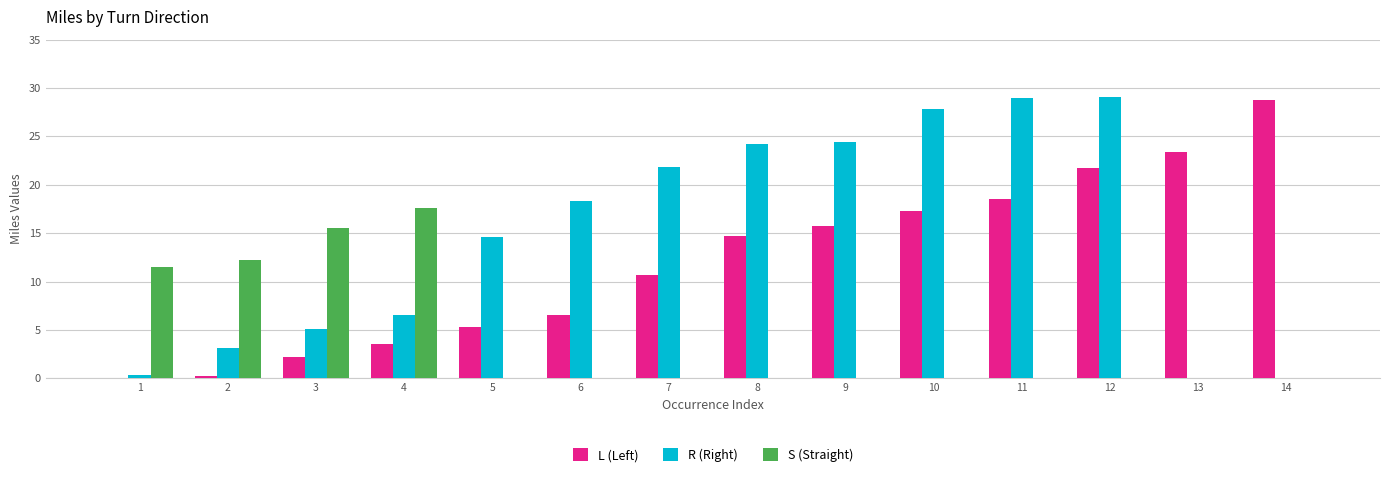

What is the greatest value displayed?

29.1